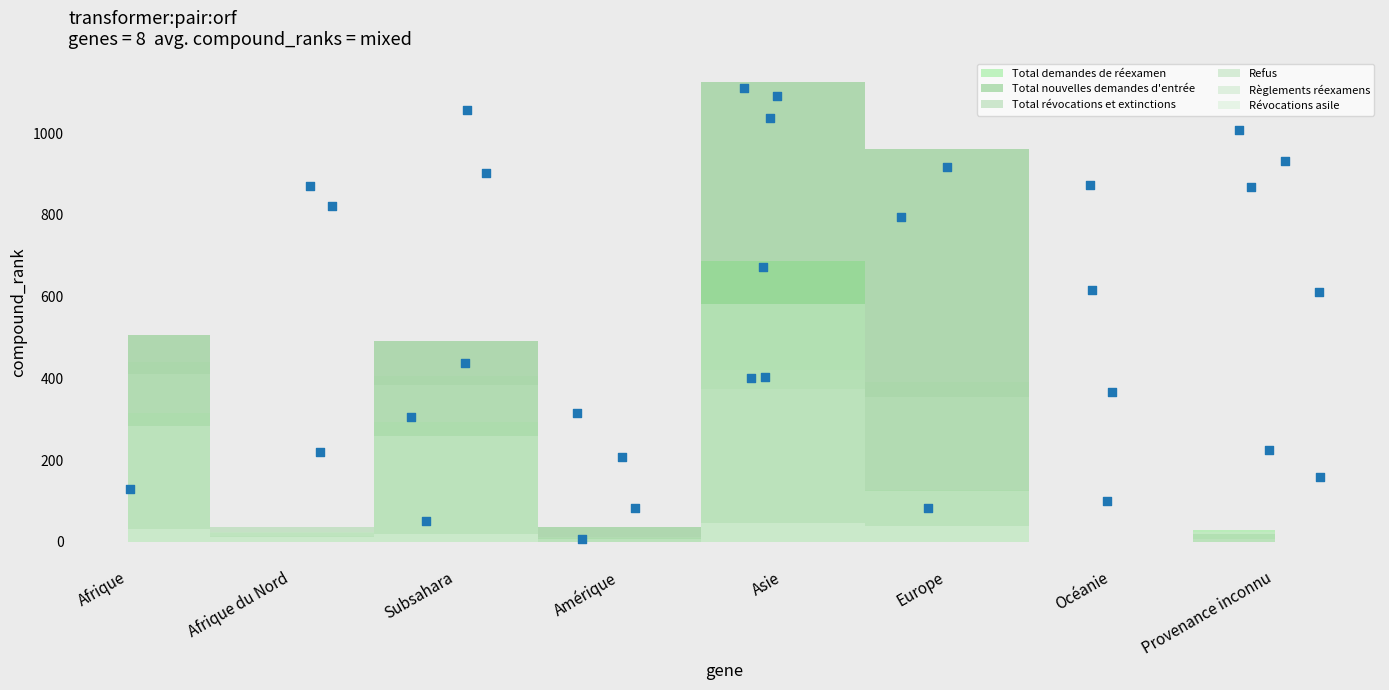

What is the range of Y values (max minus min)?

1105.0